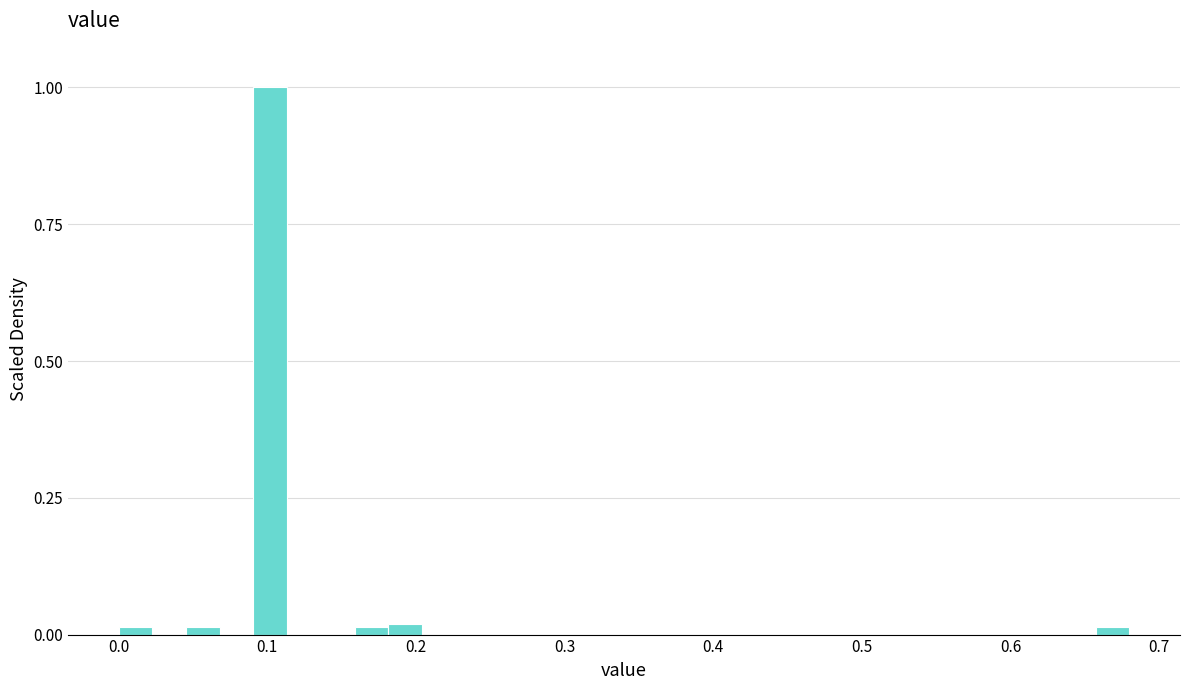

Around what value on the x-axis is the tallest bar? Give the approximate position of its centre, as read against the axis.

0.10